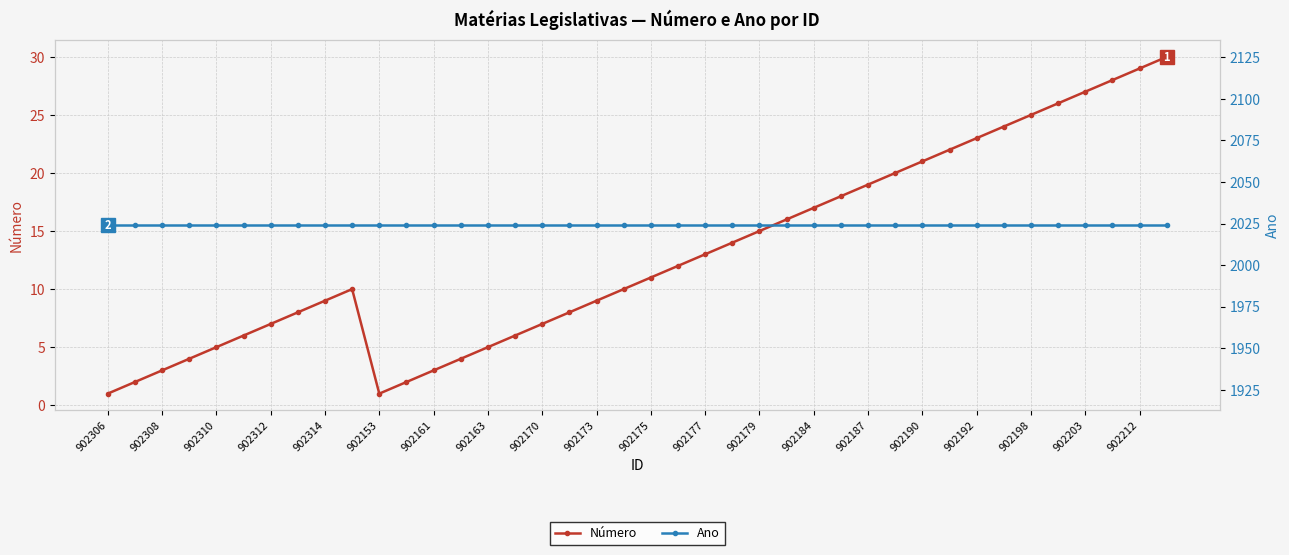

How many lines are shown in the chart?

2